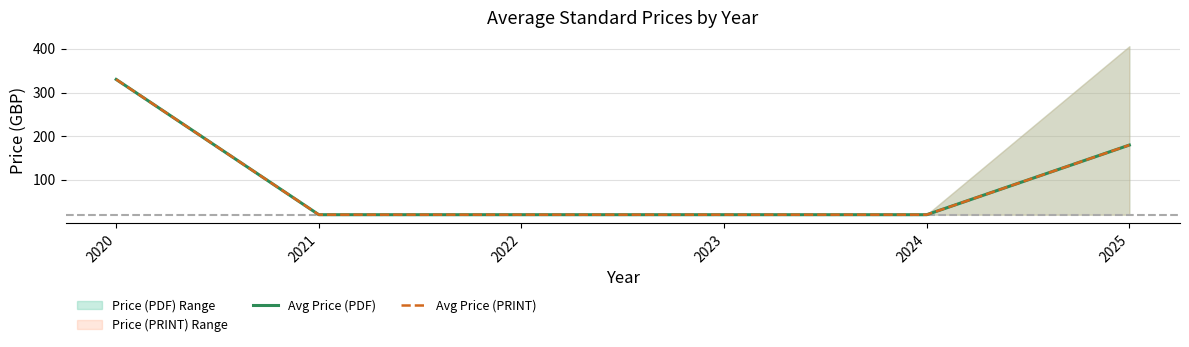

Rank the series by their maximum value, from lowest to highest.

Avg Price (PDF), Avg Price (PRINT)